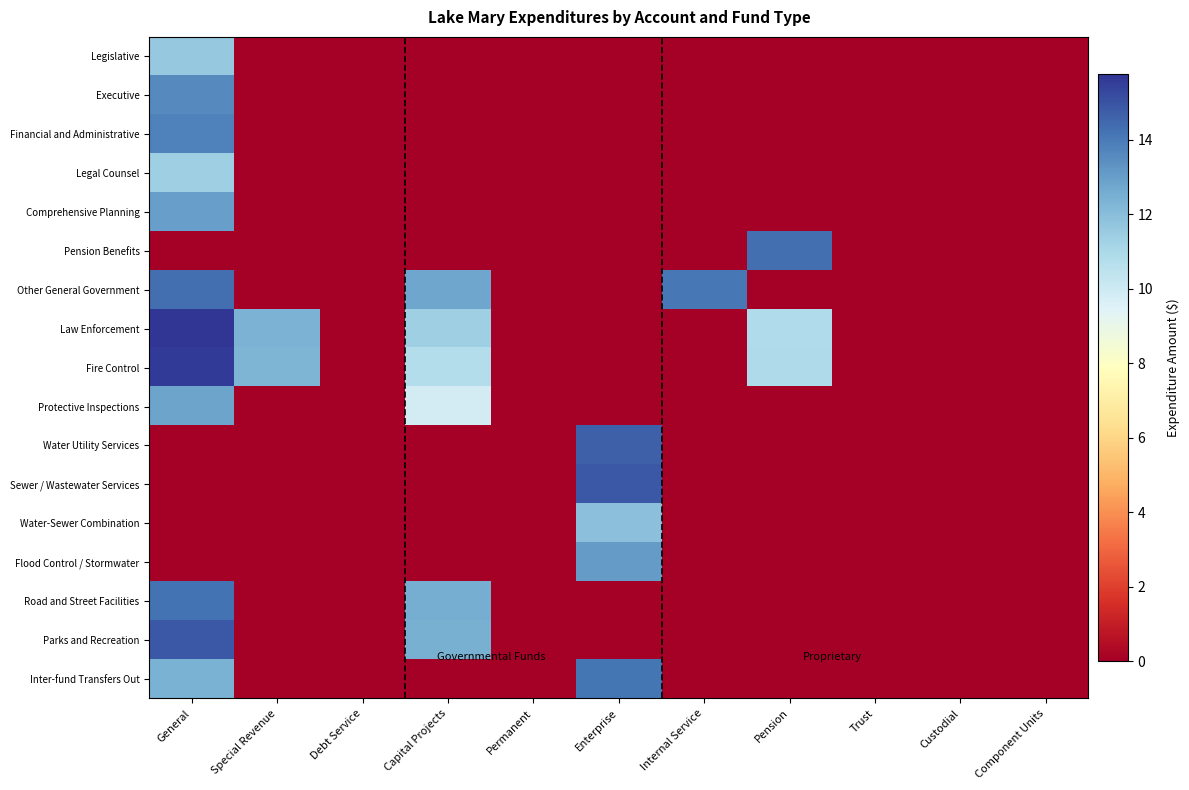

Rank the series at Pension from highest to lowest value.

Pension Benefits, Fire Control, Law Enforcement, Legislative, Executive, Financial and Administrative, Legal Counsel, Comprehensive Planning, Other General Government, Protective Inspections, Water Utility Services, Sewer / Wastewater Services, Water-Sewer Combination, Flood Control / Stormwater, Road and Street Facilities, Parks and Recreation, Inter-fund Transfers Out